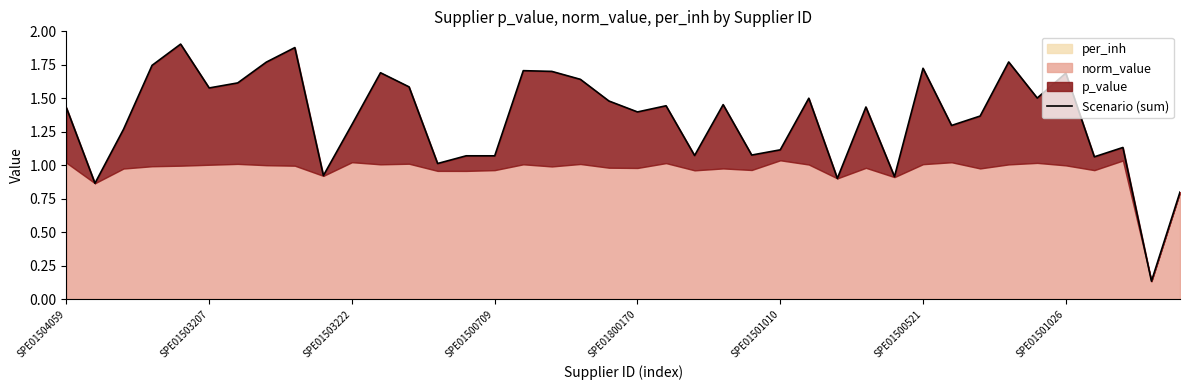

List the labels in order of value, smallest first.

38, 39, SPE01503207, 27, 29, 9, 13, 36, 15, 14, 22, 24, 25, 37, SPE01503222, 31, 10, 32, 20, SPE01504059, 28, 21, 23, 19, 26, 34, SPE01501010, 12, SPE01500521, 18, 35, 11, 17, 16, 30, SPE01500709, SPE01501026, 33, 8, SPE01800170